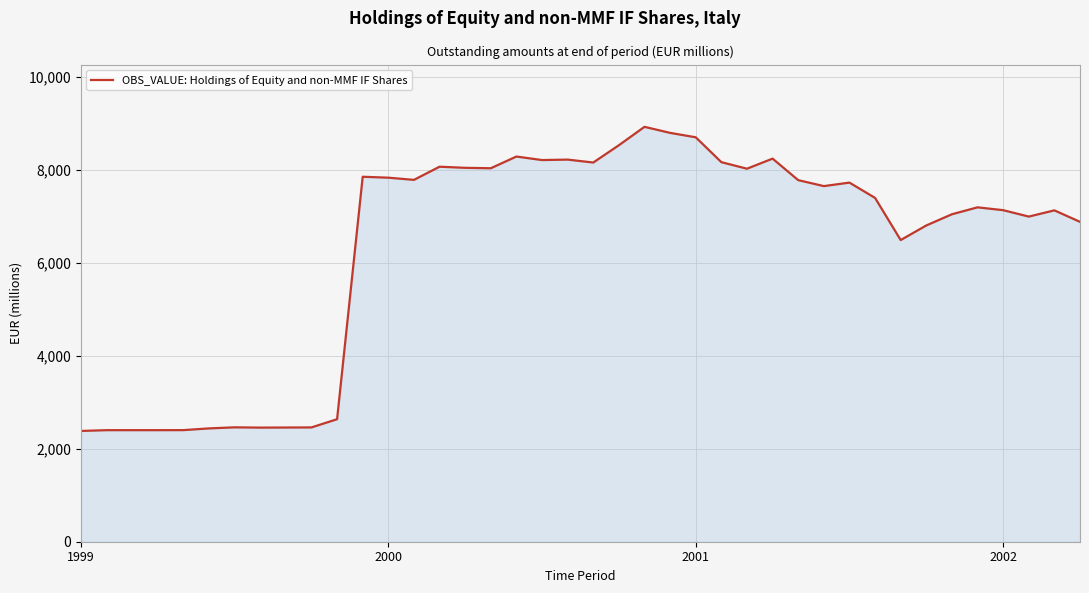

Count the number of categories in the chart.

40